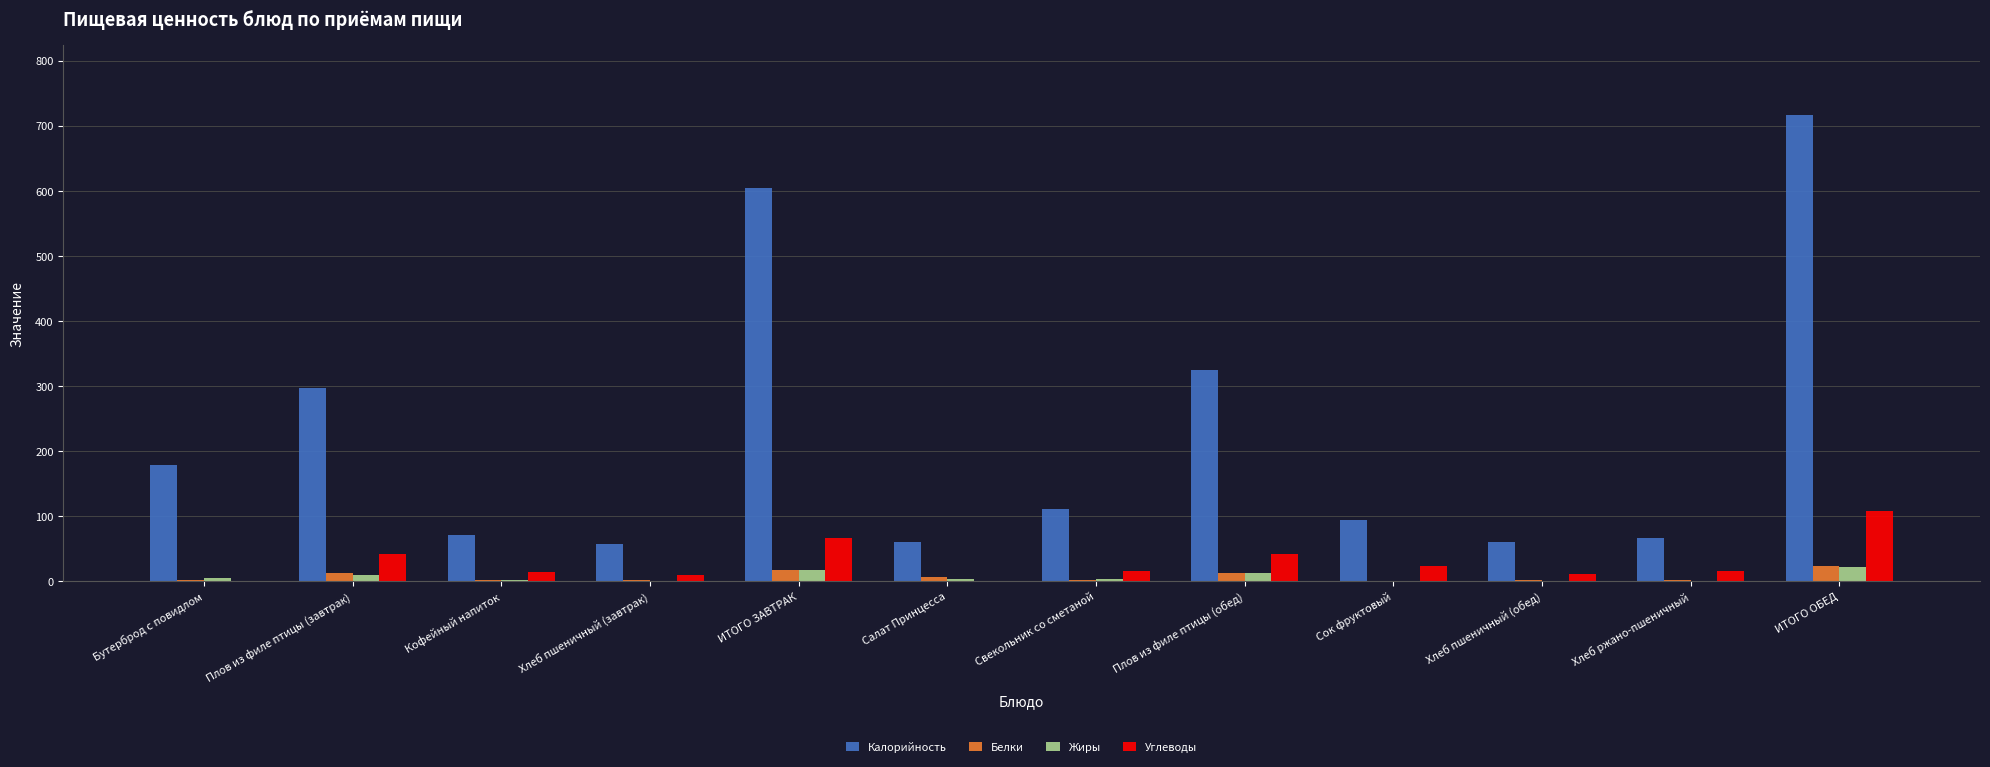

Which series has the largest total across all categories?

Калорийность